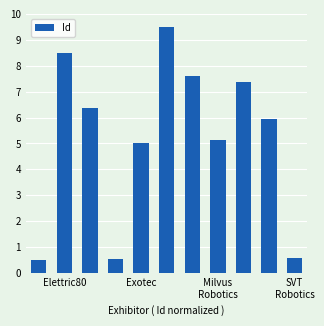

What is the smallest value displayed?

0.5